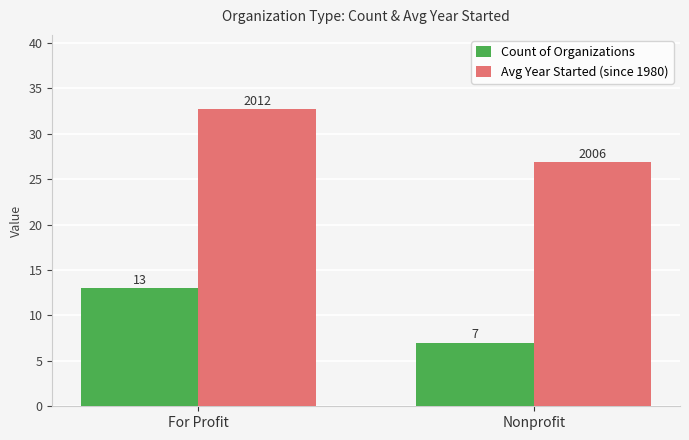

Is it true that Count of Organizations equals 13.0 at For Profit?

True